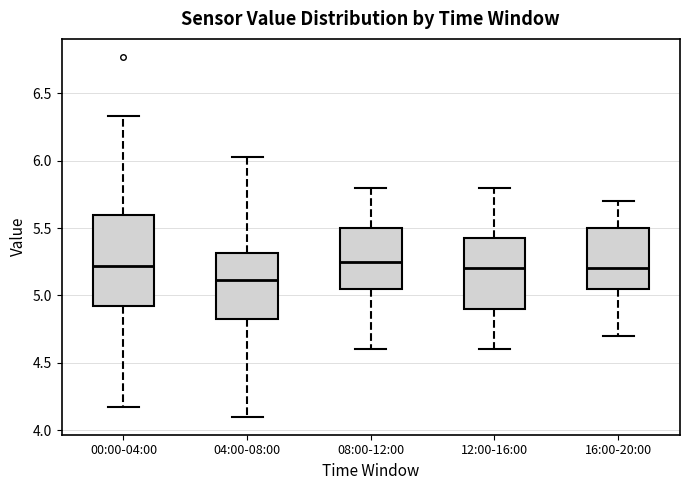

Where does the median line of the box for 08:00-12:00 sit on the y-axis? The values are not printed on the chart, so give them approximately, as read against the axis.

5.25